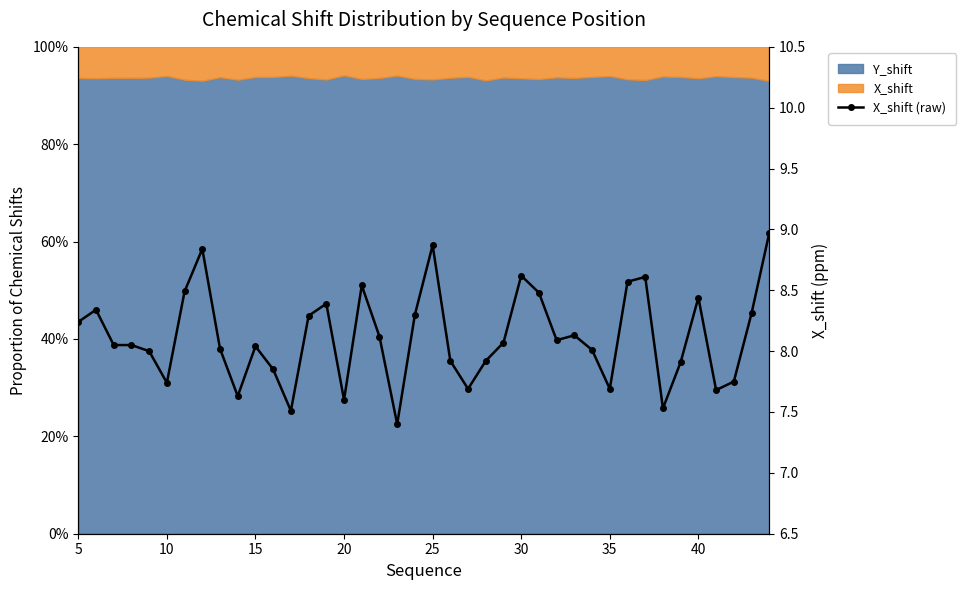

Where does the data first go above 8?

5